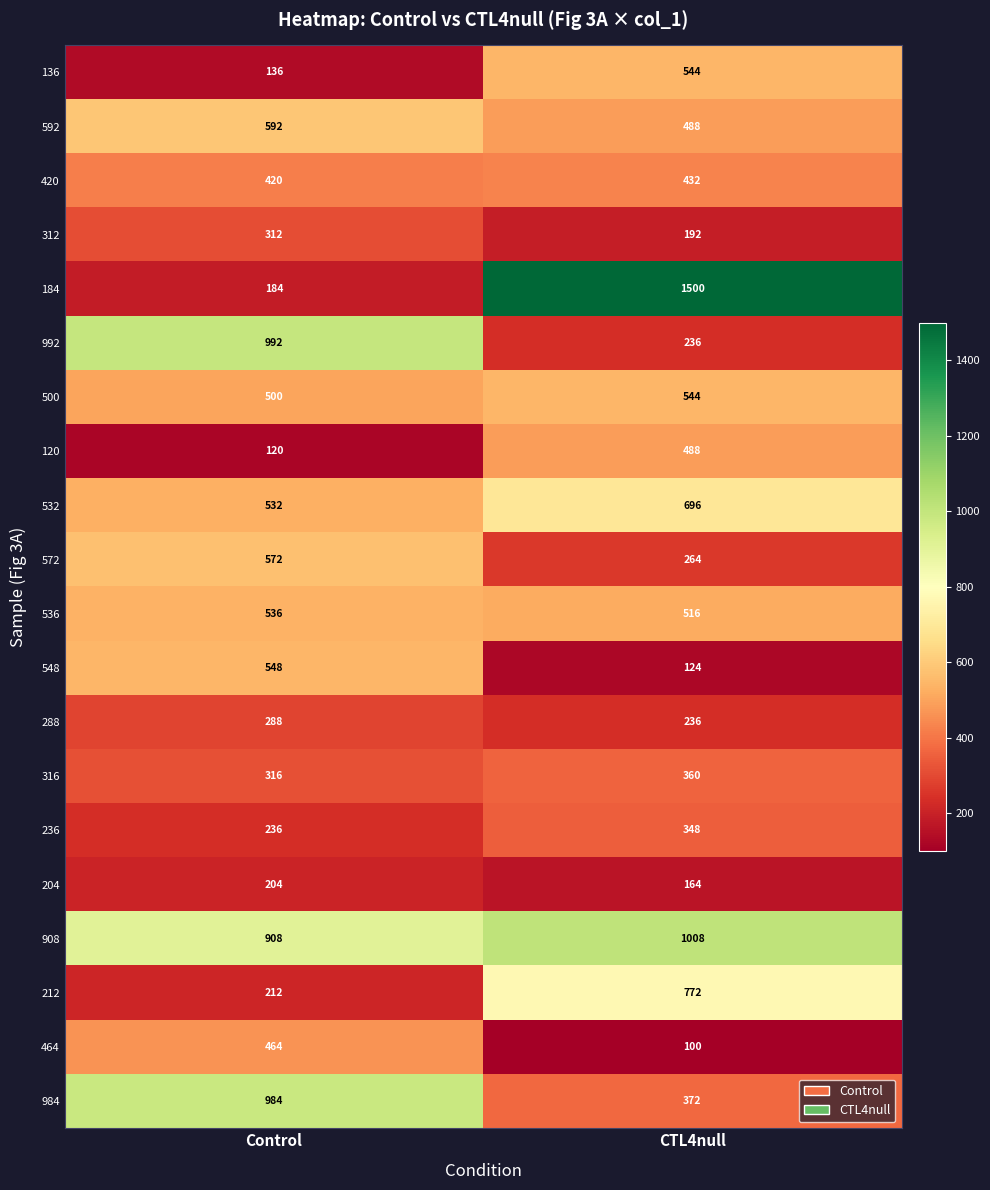

What is the maximum value shown in the chart?

1500